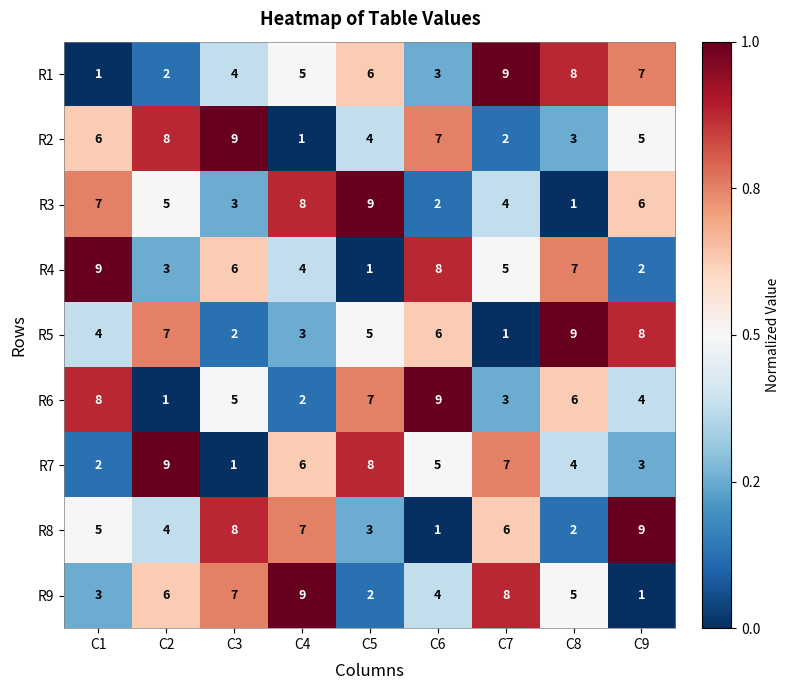

At which label is R5 closest to 5?

C5